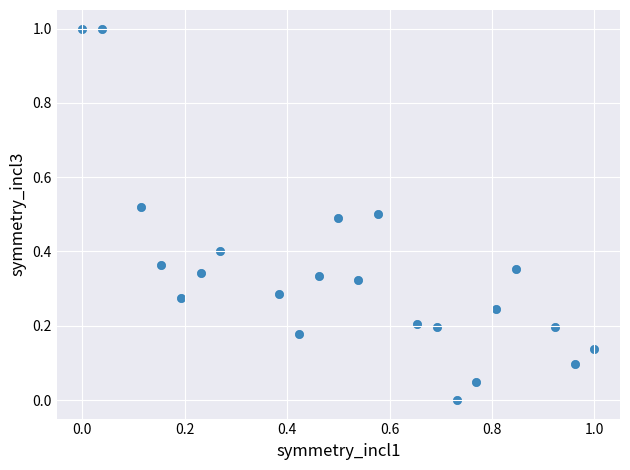

What is the range of Y values (max minus min)?

1.0